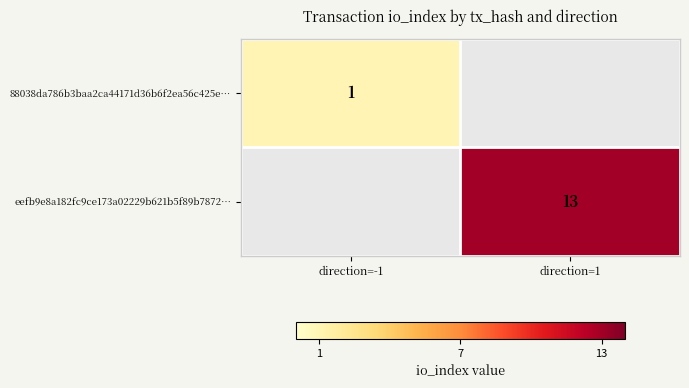

The eefb9e8a182fc9ce173a02229b621b5f89b7872… series shows 13 at direction=1. True or false?

True